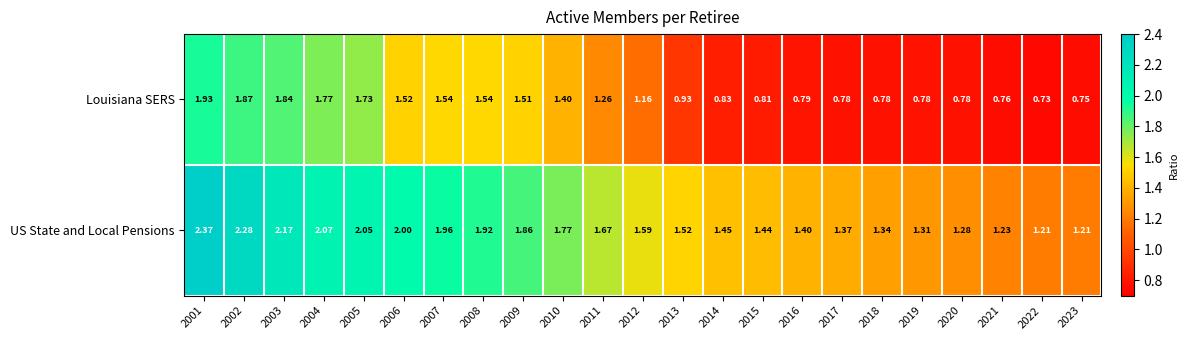

At which category is the sum across all series the highest?

2001